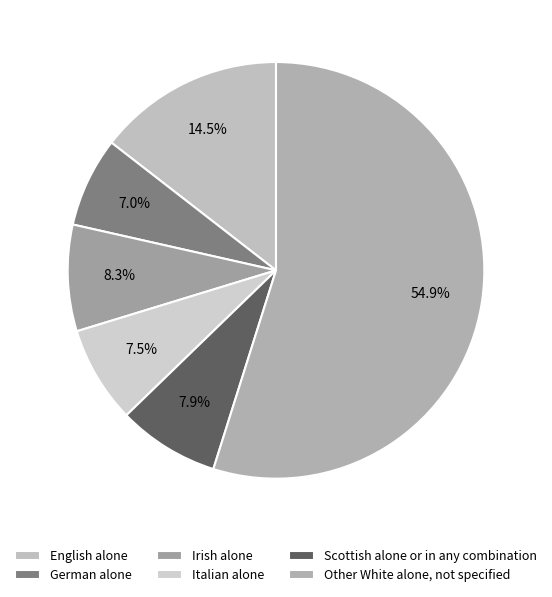

The English alone slice represents 5% of the pie. True or false?

False